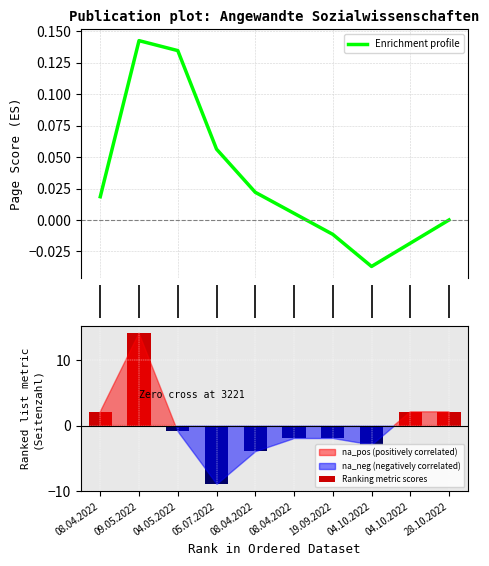

Which series has the widest spread of values?

Ranking metric scores